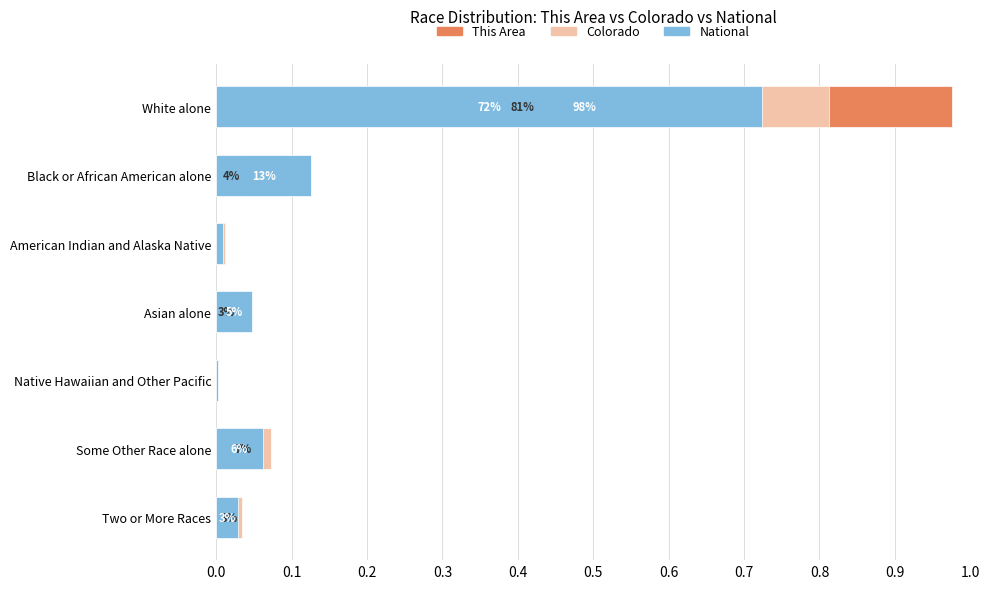

Reading left to right, list all the values displayed in this chart.

This Area: 1.0	0.0	0.0	0.0	0.0	0.0	0.0
Colorado: 0.8	0.0	0.0	0.0	0.0	0.1	0.0
National: 0.7	0.1	0.0	0.0	0.0	0.1	0.0